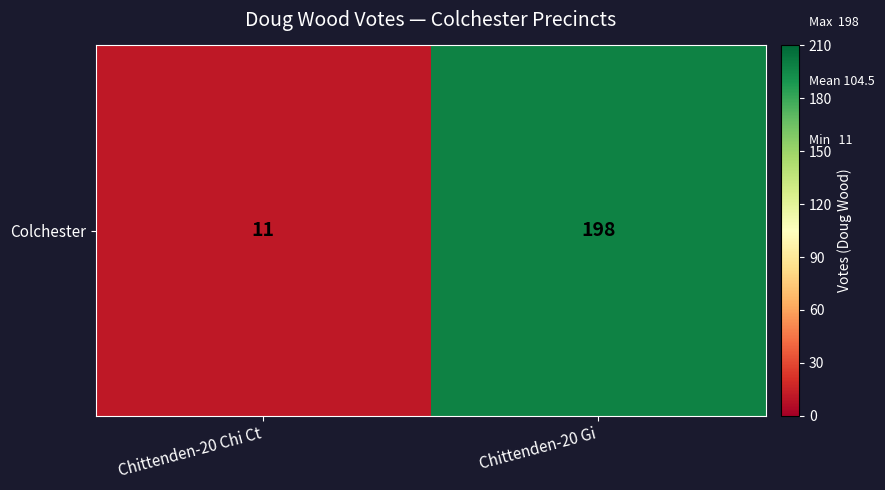

What is the ratio of the value at Chittenden-20 Gi to the value at Chittenden-20 Chi Ct?

18.0